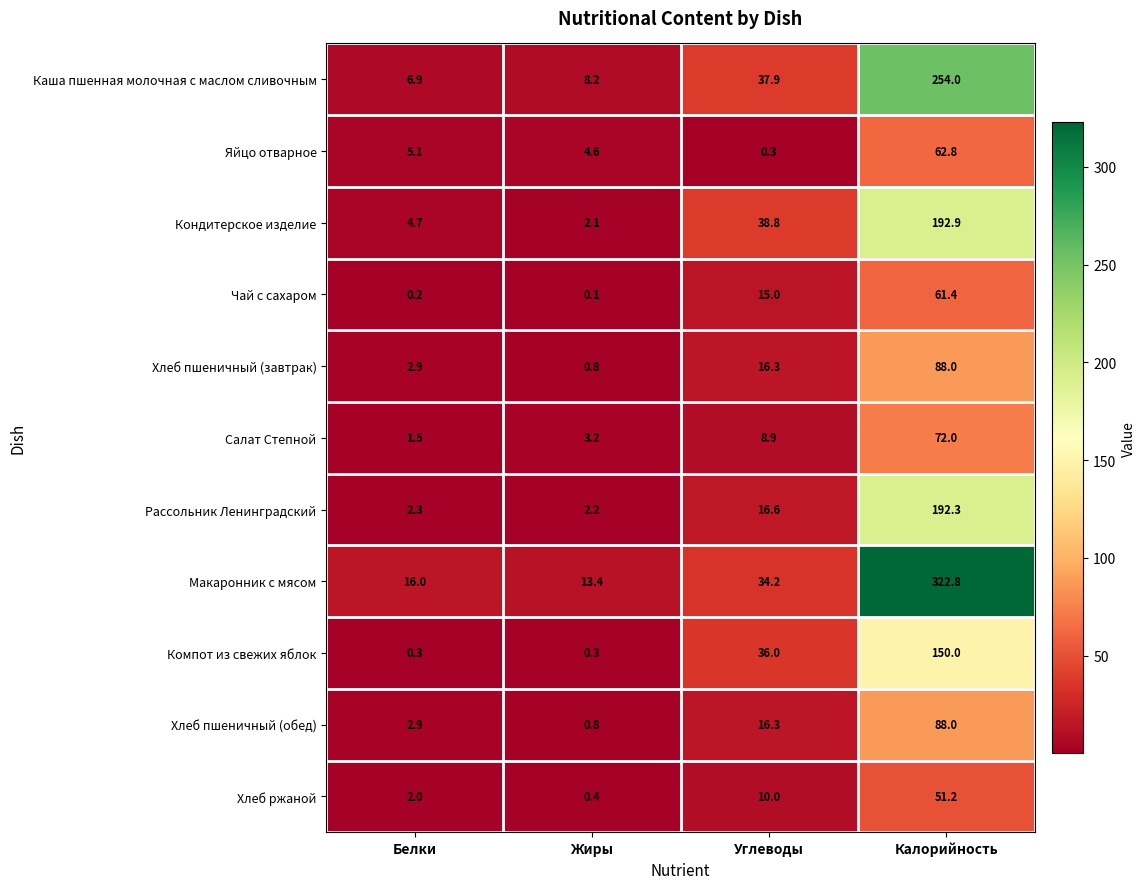

Is the value of Салат Степной at Углеводы greater than the value of Макаронник с мясом at Жиры?

No